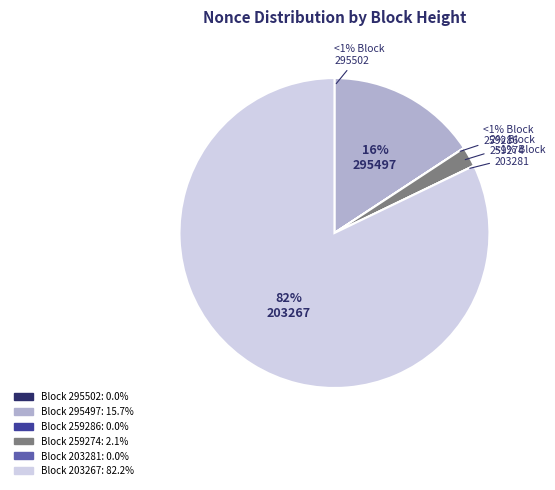

To the nearest percent, what percentage of the pie is 203267?

82%